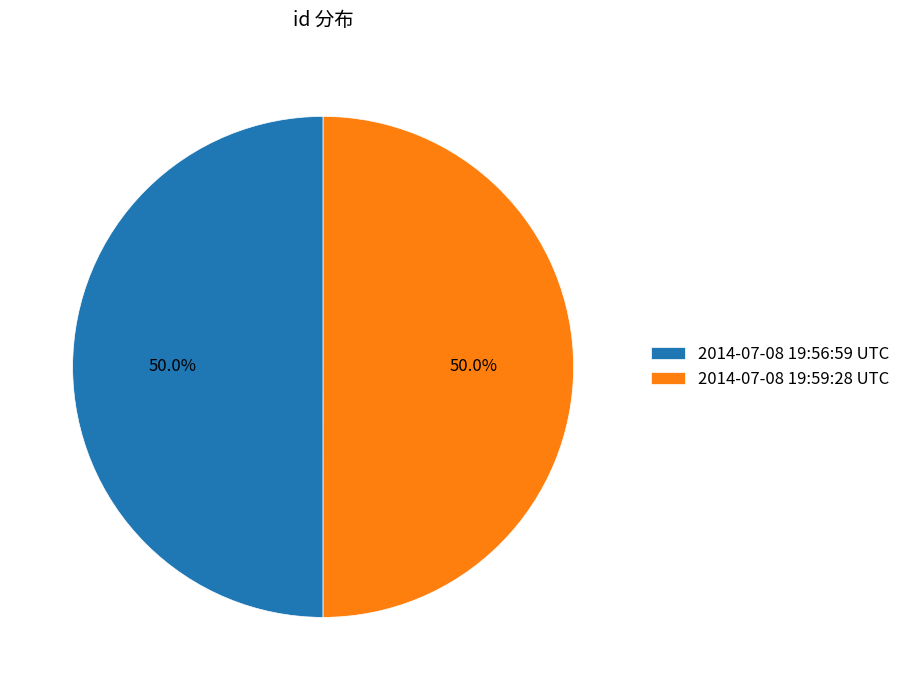

What percentage do 2014-07-08 19:59:28 UTC and 2014-07-08 19:56:59 UTC together represent?

100.0%